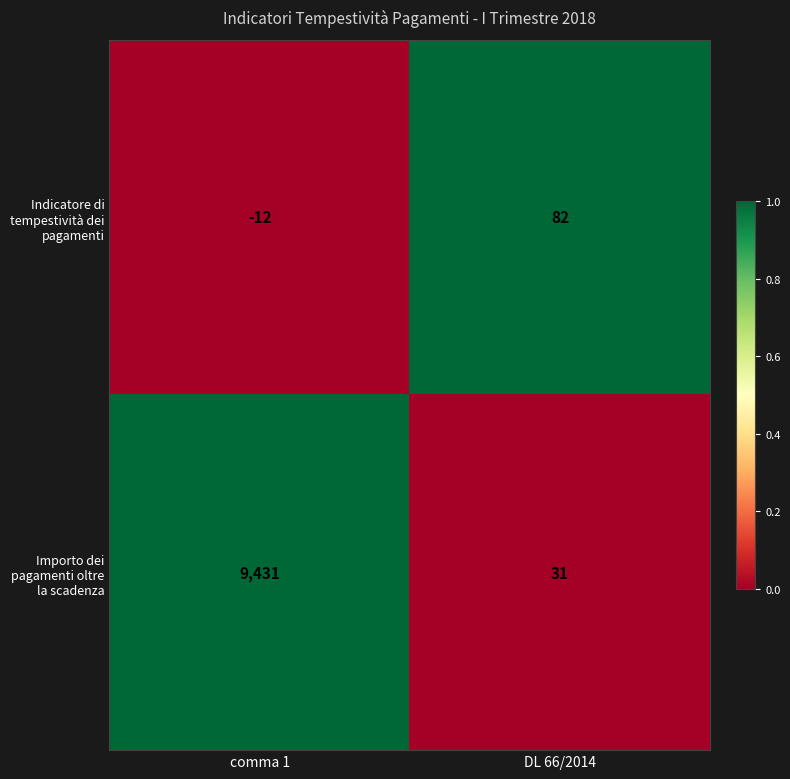

Reading left to right, extract all data points from this chart.

Indicatore di tempestività dei pagamenti: -12	82
Importo dei pagamenti oltre la scadenza: 9431	31